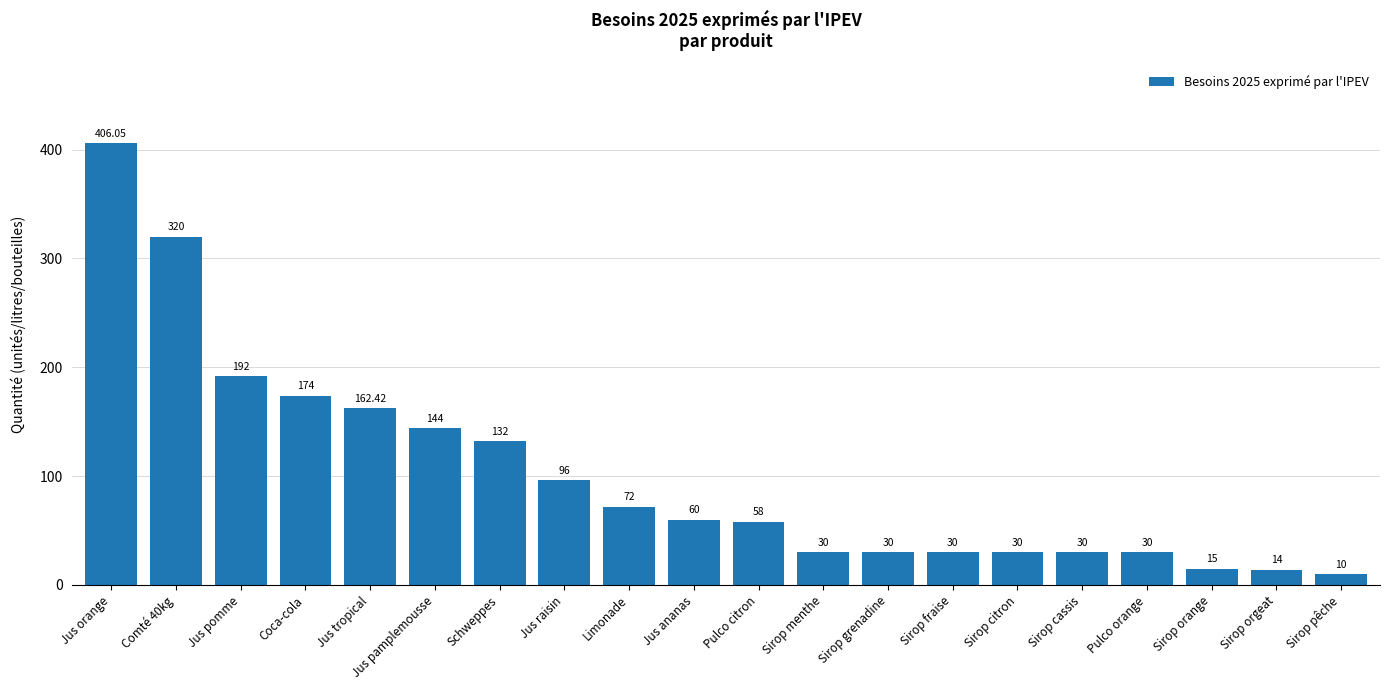

Which has a higher value, Jus raisin or Sirop fraise?

Jus raisin